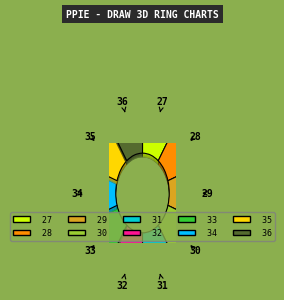

Is there a majority slice in this chart?

No